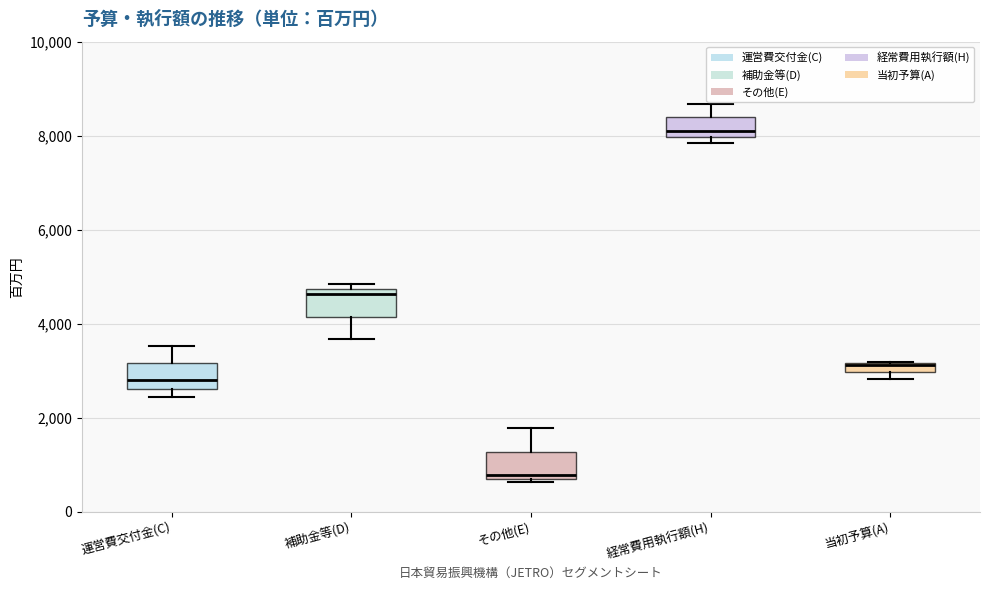

Where does the median line of the box for 運営費交付金(C) sit on the y-axis? The values are not printed on the chart, so give them approximately, as read against the axis.

2800